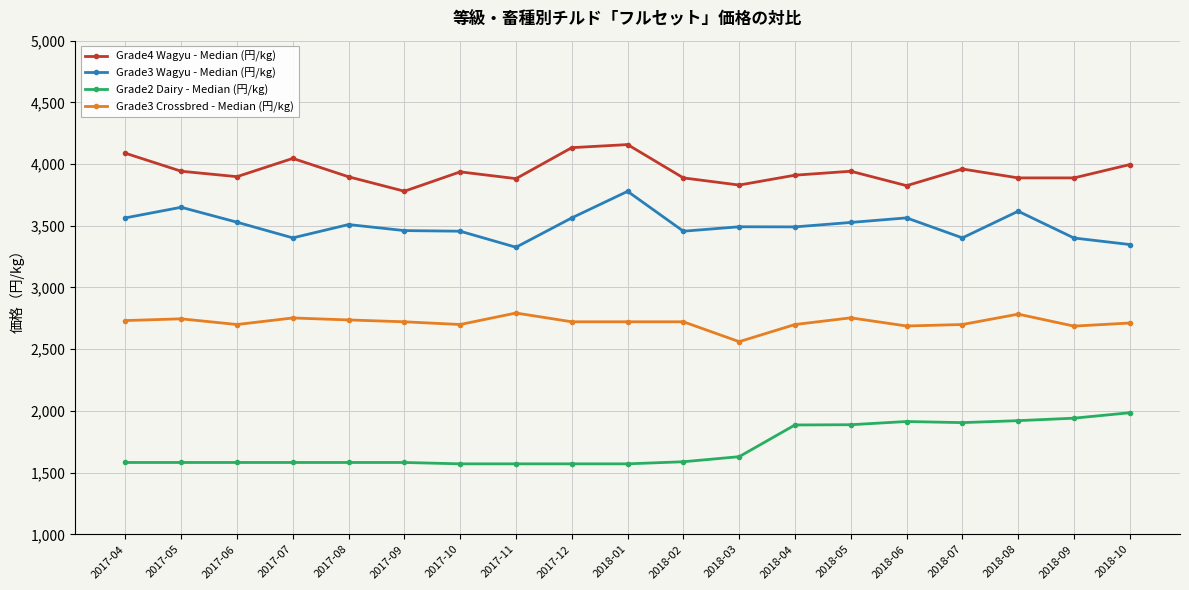

How many distinct data groups are displayed?

4